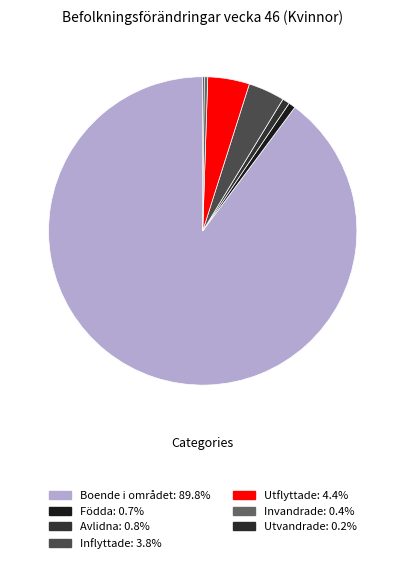

The Utvandrade slice represents 0% of the pie. True or false?

True